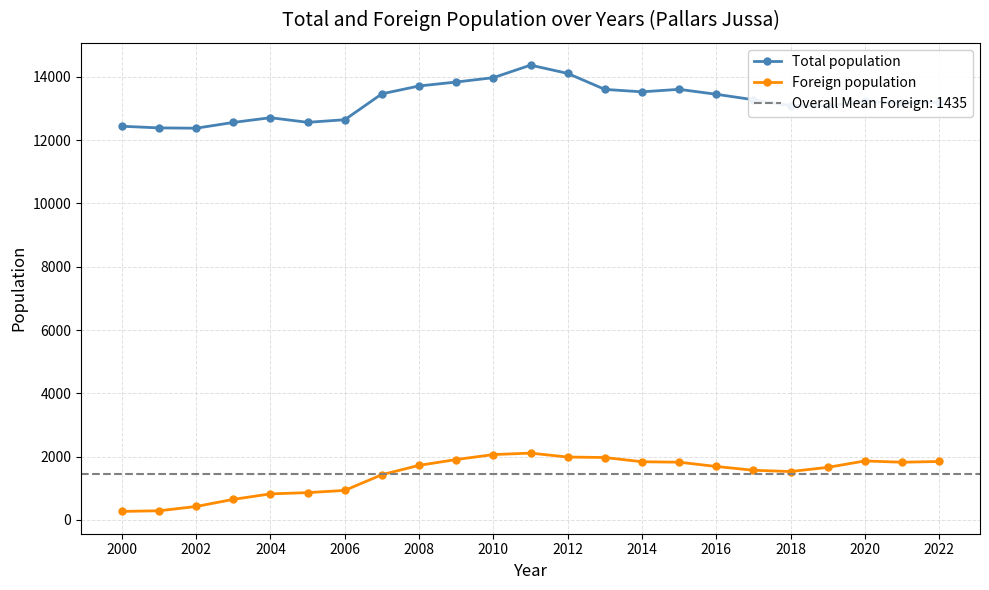

True or false: Total population and Foreign population intersect in this chart.

False